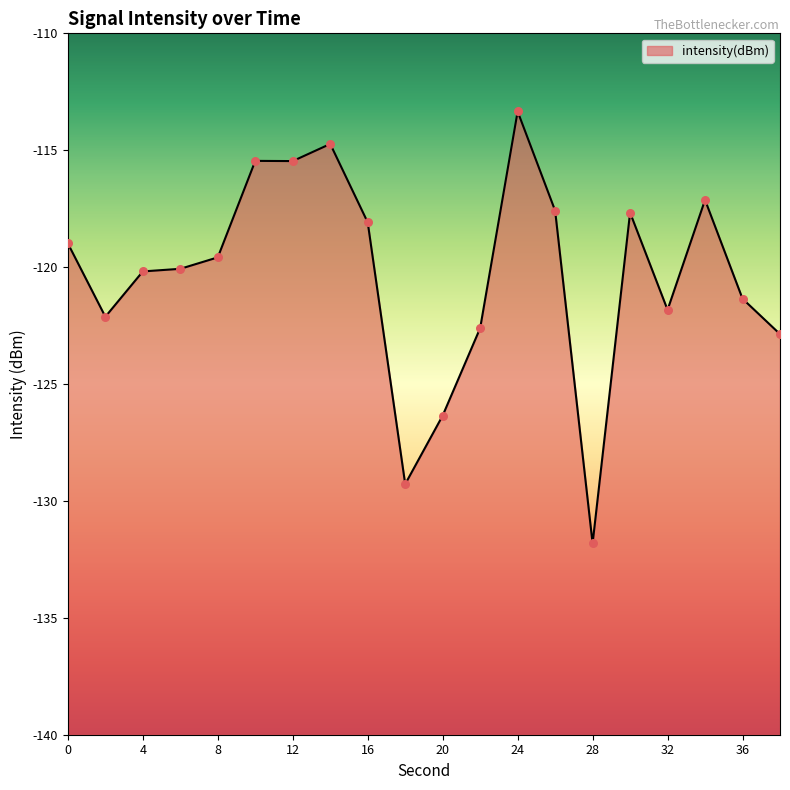

What is the change in value from 0 to 22?

-3.6